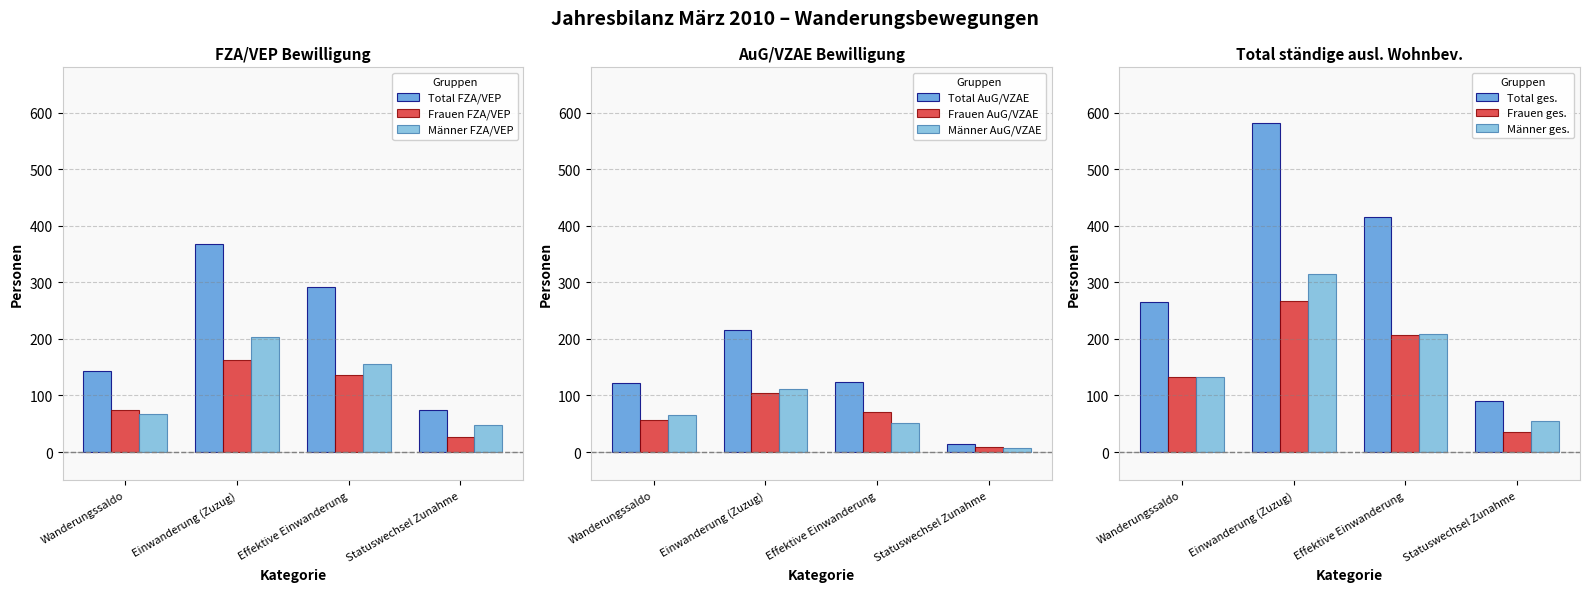

What is the sum of the FZA/VEP Männer values at Einwanderung (Zuzug) and Wanderungssaldo?

272